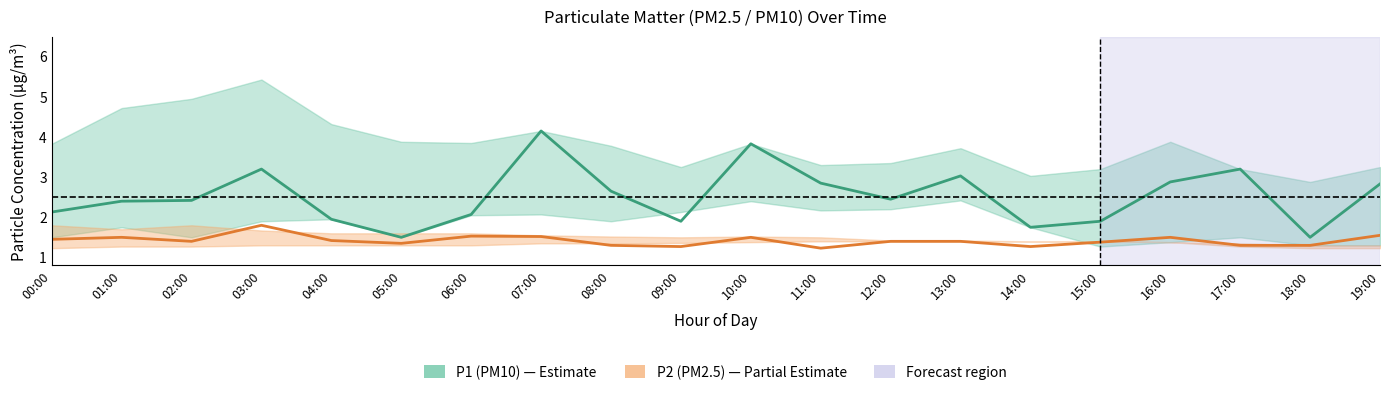

Which category has the highest value in the P1 (PM10) series?

07:00